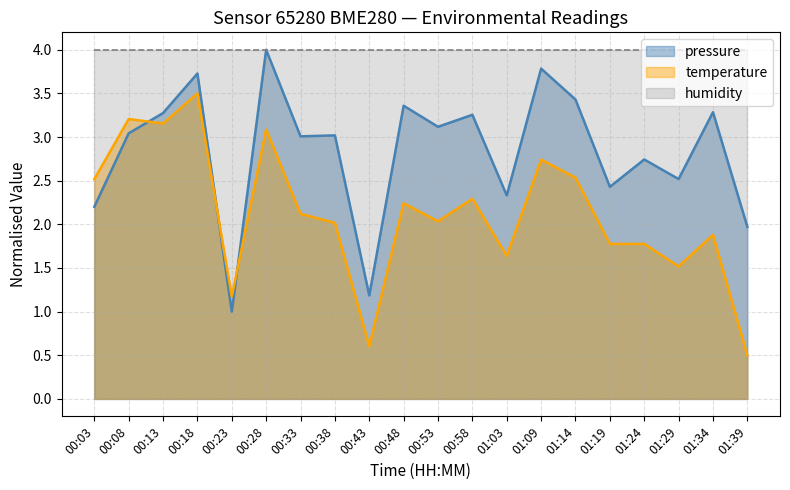

At which label is temperature closest to 2?

00:38